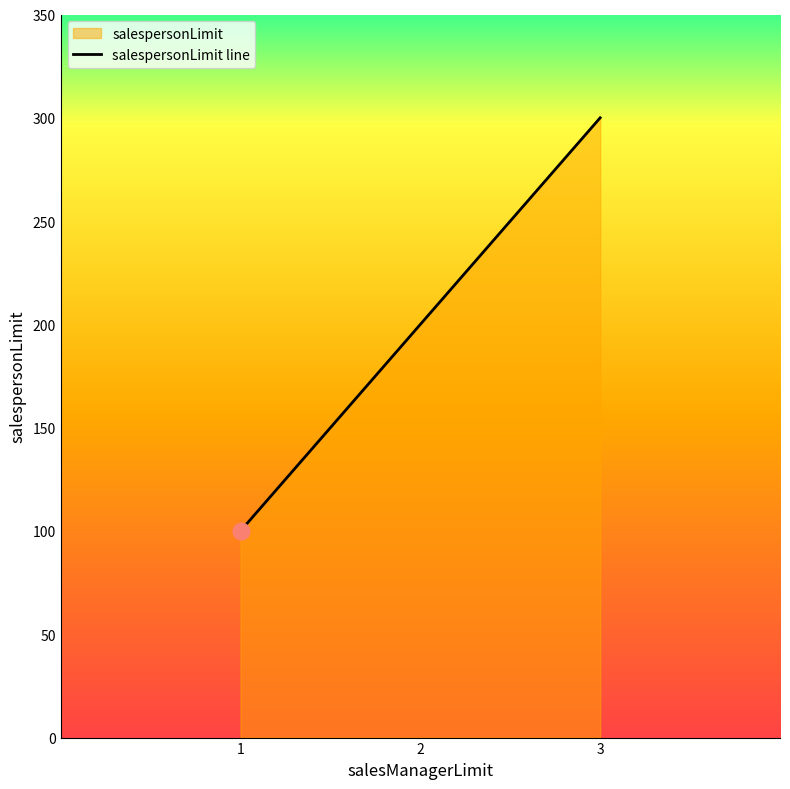

What is the difference between the values at 2 and 3?

100